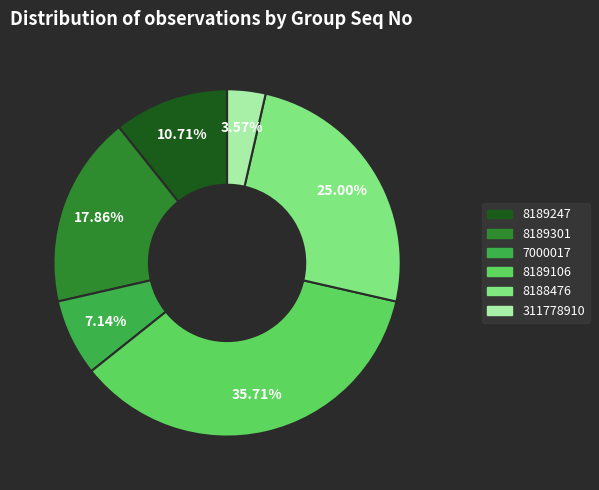

Approximately how many times larger is the value at 8189106 compared to 8188476?

1.4